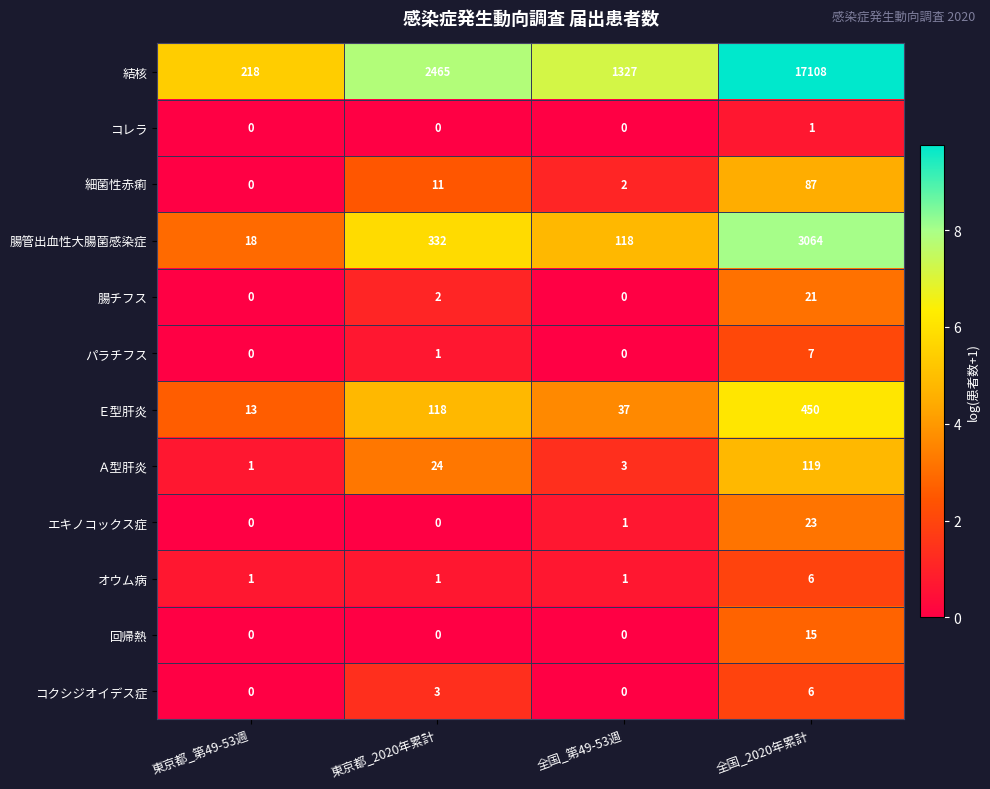

What is the approximate value of 回帰熱 at 全国_2020年累計?

15